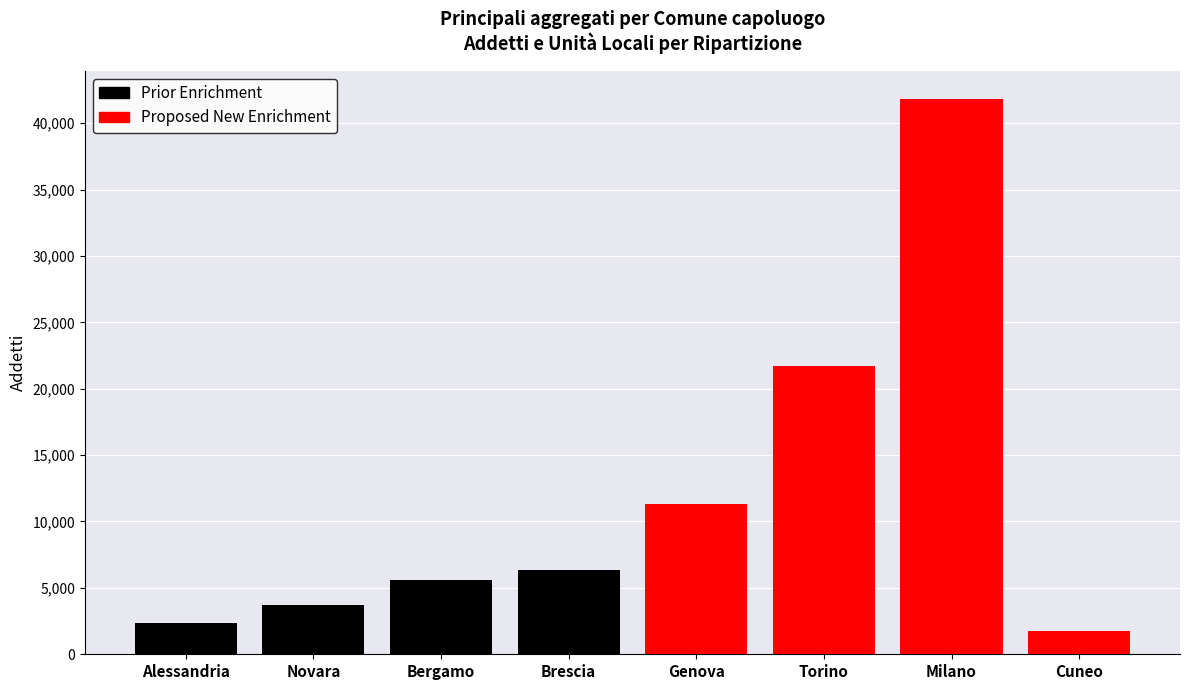

Reading left to right, transcribe all the data shown in this chart.

Prior Enrichment: 2376	3697	5625	6313
Proposed New Enrichment: 11321	21696	41829	1745